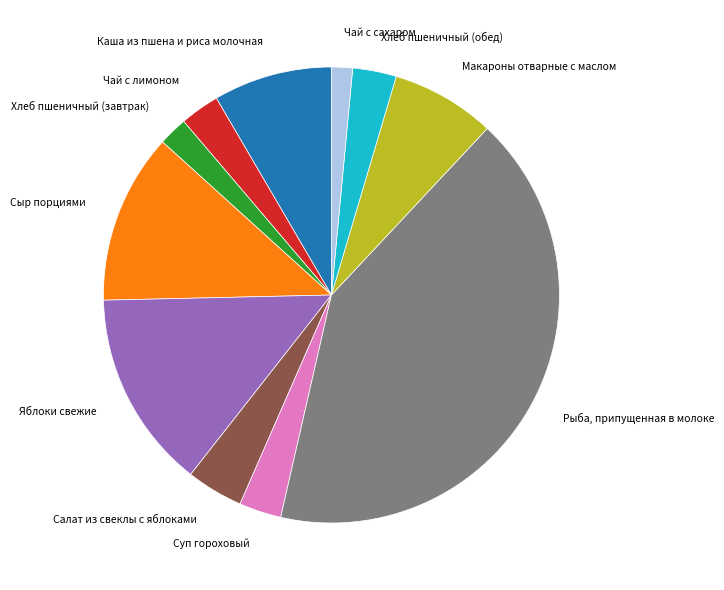

Count the number of slices in the pie.

11